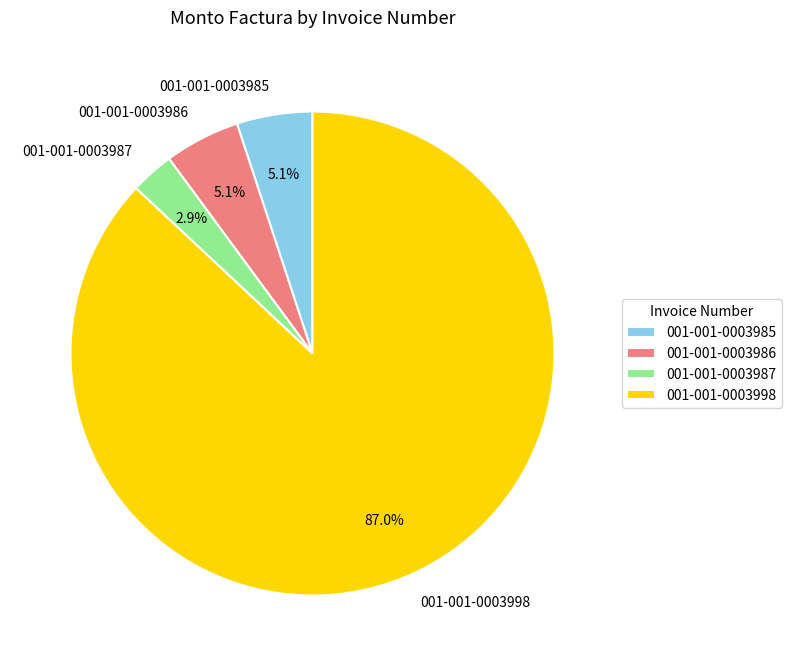

Between 001-001-0003987 and 001-001-0003985, which is larger?

001-001-0003985